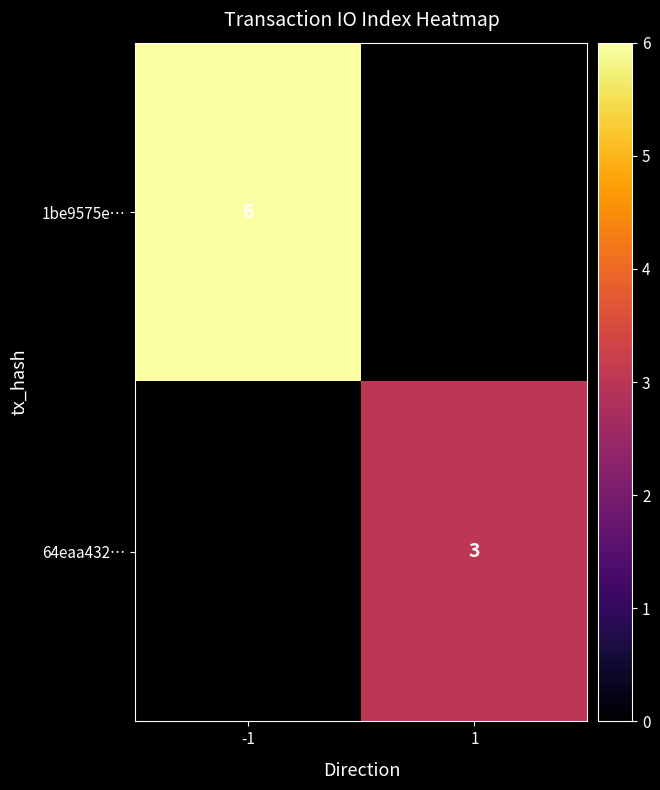

What is the spread (max minus min) of values at -1?

6